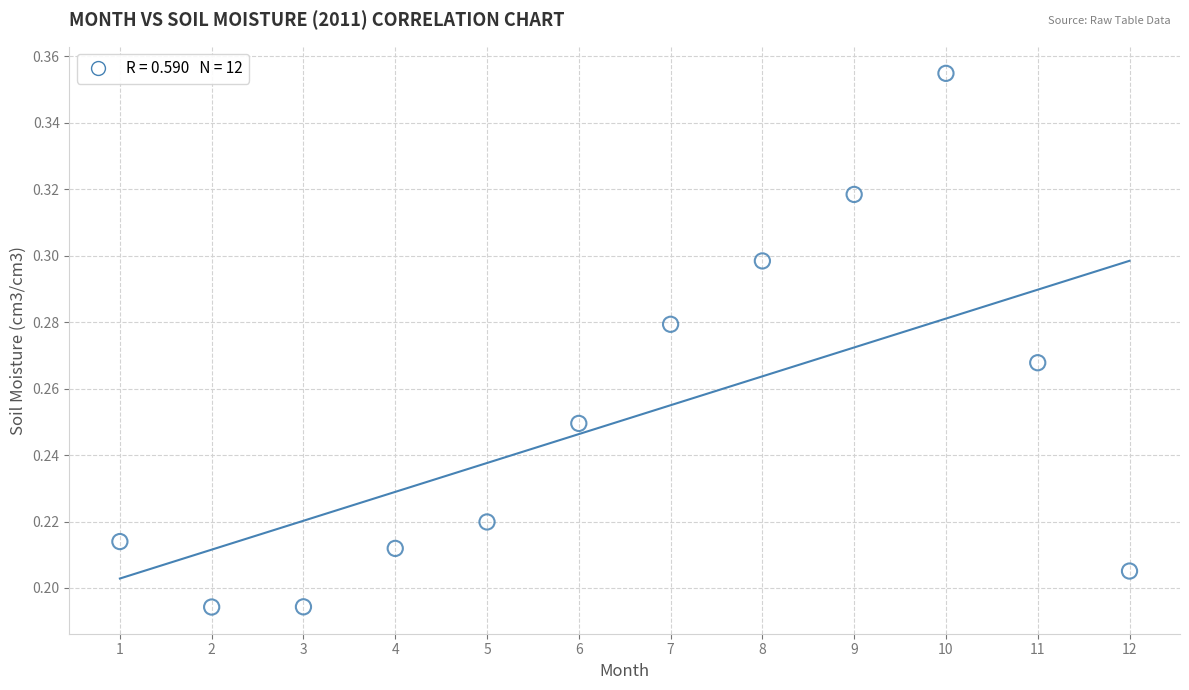

What is the average X value?

6.5